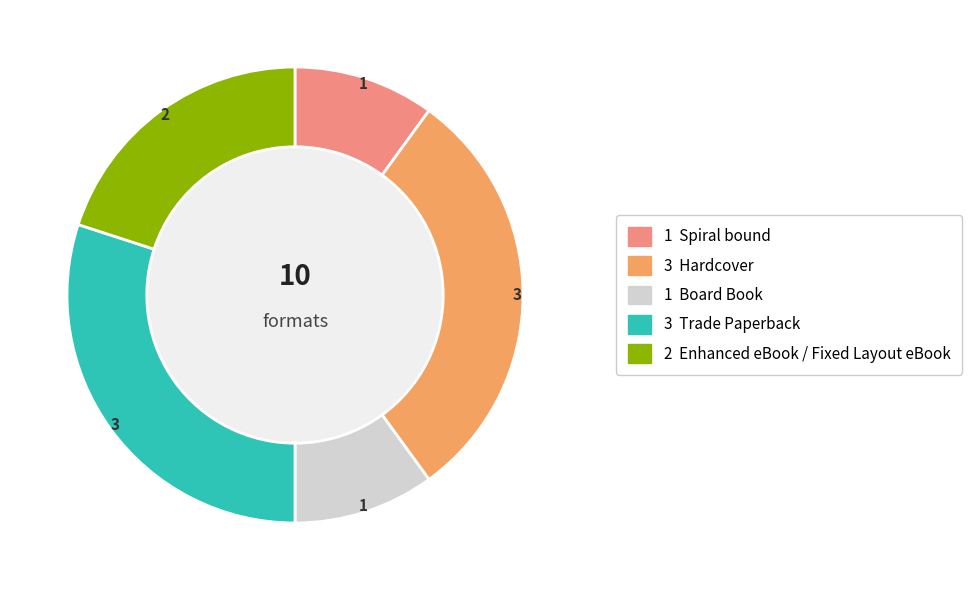

How many segments does this pie chart have?

5